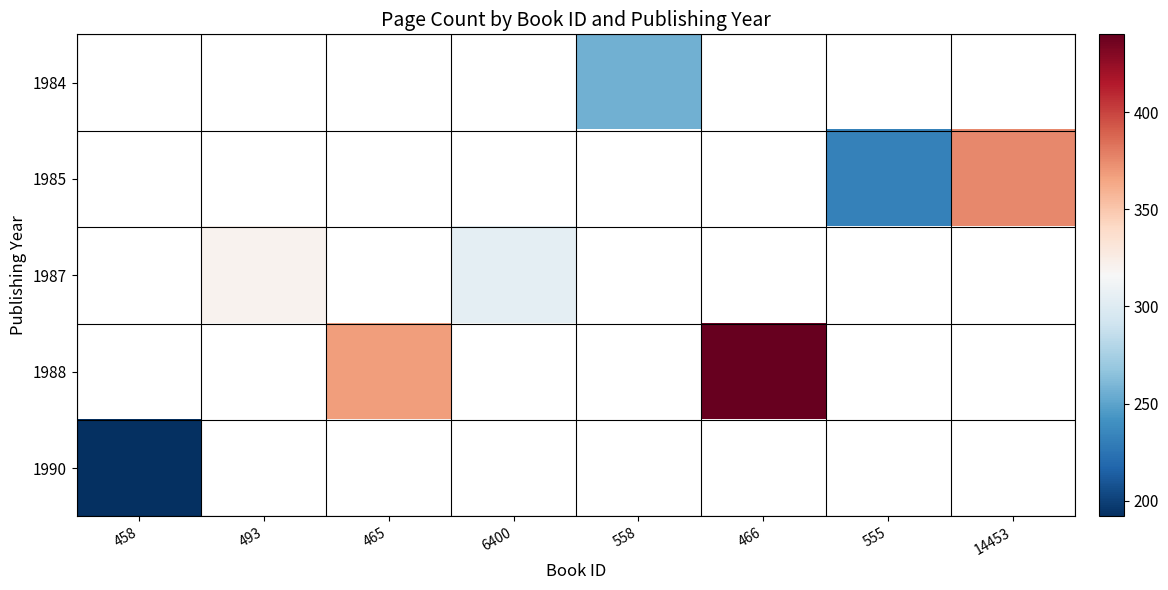

The value of 1988 at 466 is 279.2. True or false?

False